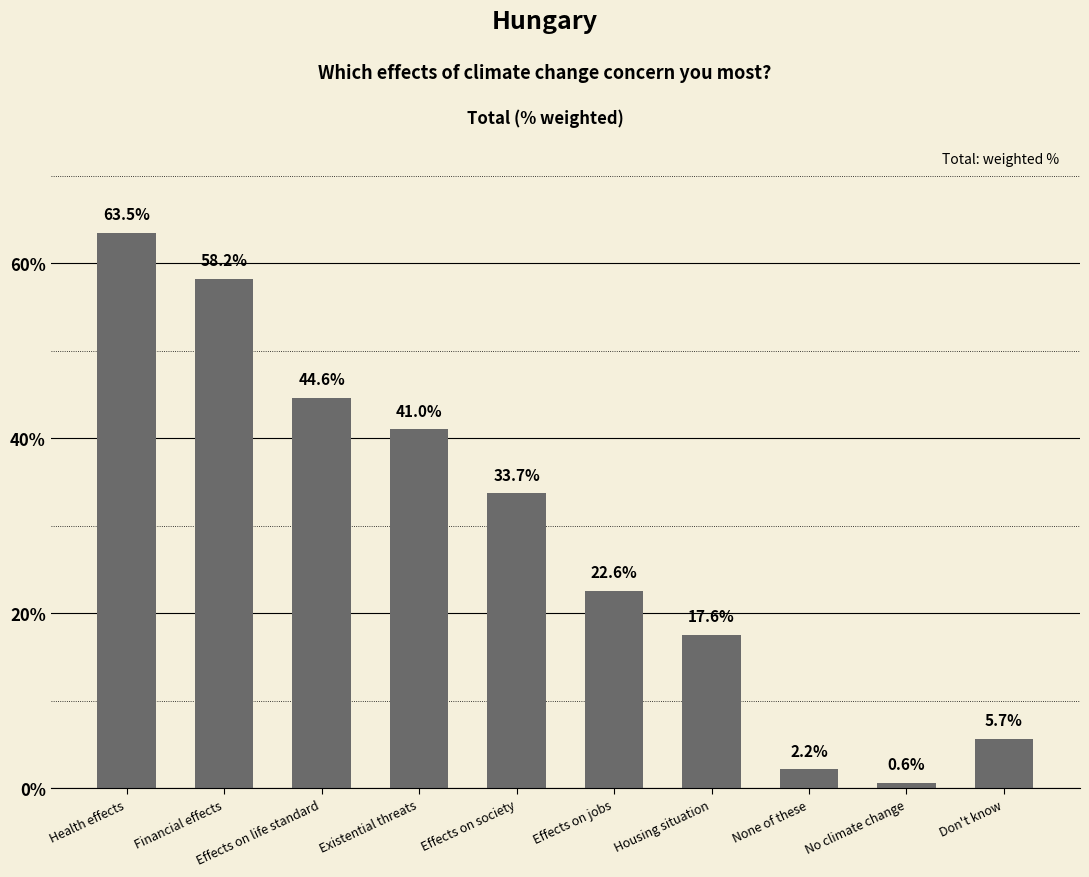

Are the bars horizontal?

No